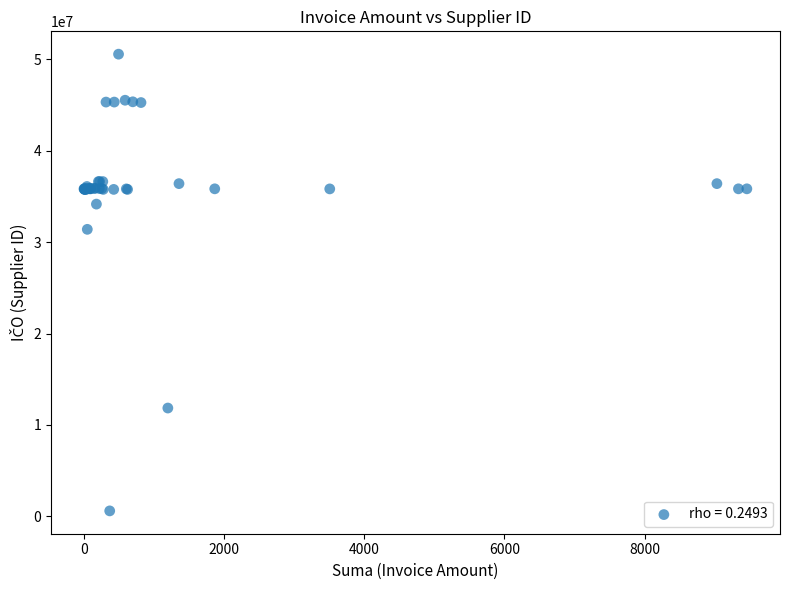

What Y value in the scatter plot is closest to 25576100?

31392989